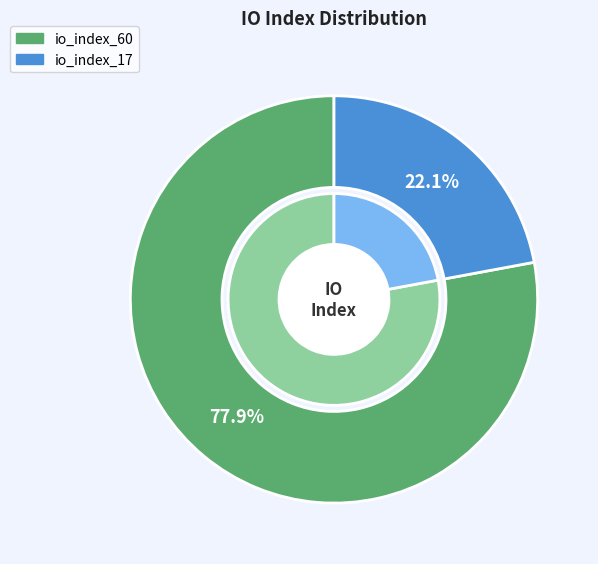

Between io_index_17 and io_index_60, which is larger?

io_index_60